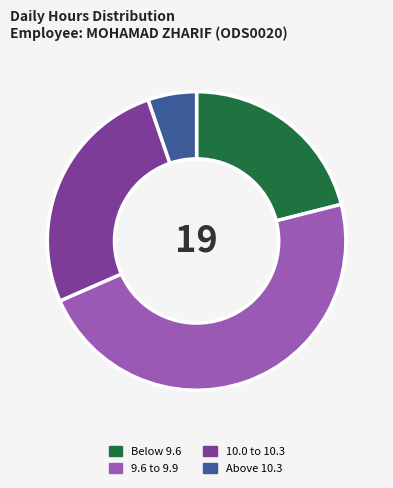

Which slice is the largest?

9.6 to 9.9